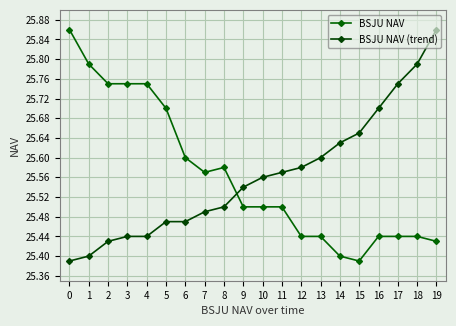

What is the average value of the BSJU NAV (trend) series?

25.6